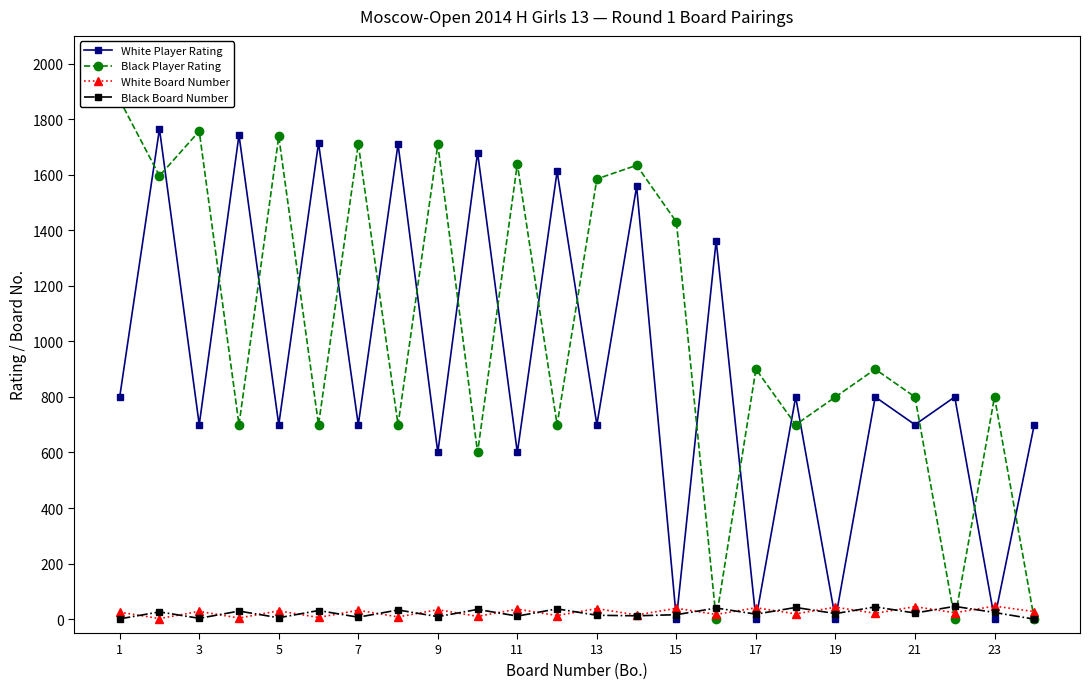

How many interior local valleys does the White Player Rating series have?

11